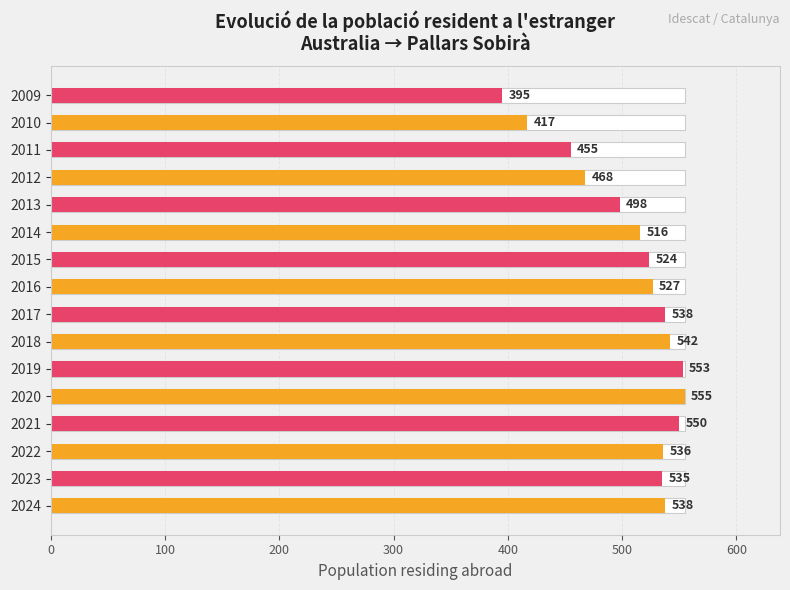

Does the chart contain stacked bars?

No